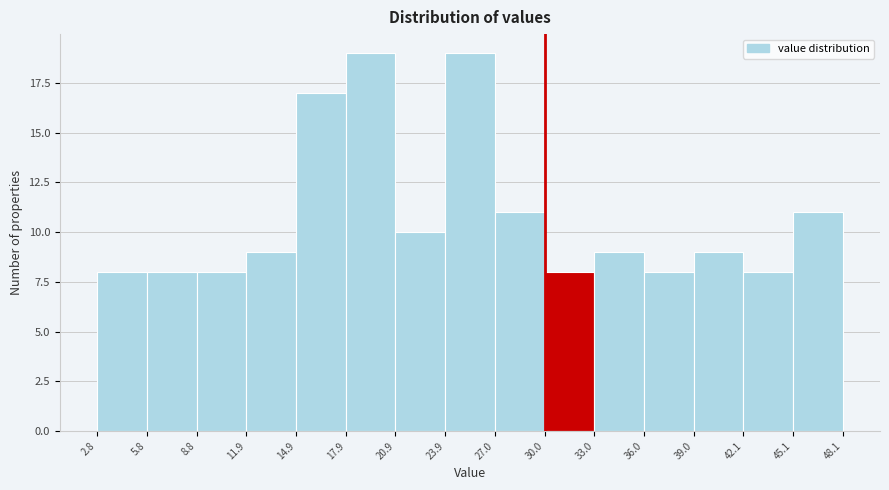

Reading left to right, list every bar in this chart as the range it spans on the x-axis followed by its height. The values are not printed on the chart, so give them approximately, as read against the axis.

2.8 to 5.8: 8
5.8 to 8.8: 8
8.8 to 11.9: 8
11.9 to 14.9: 9
14.9 to 17.9: 17
17.9 to 20.9: 19
20.9 to 23.9: 10
23.9 to 27.0: 19
27.0 to 30.0: 11
30.0 to 33.0: 8
33.0 to 36.0: 9
36.0 to 39.0: 8
39.0 to 42.1: 9
42.1 to 45.1: 8
45.1 to 48.1: 11